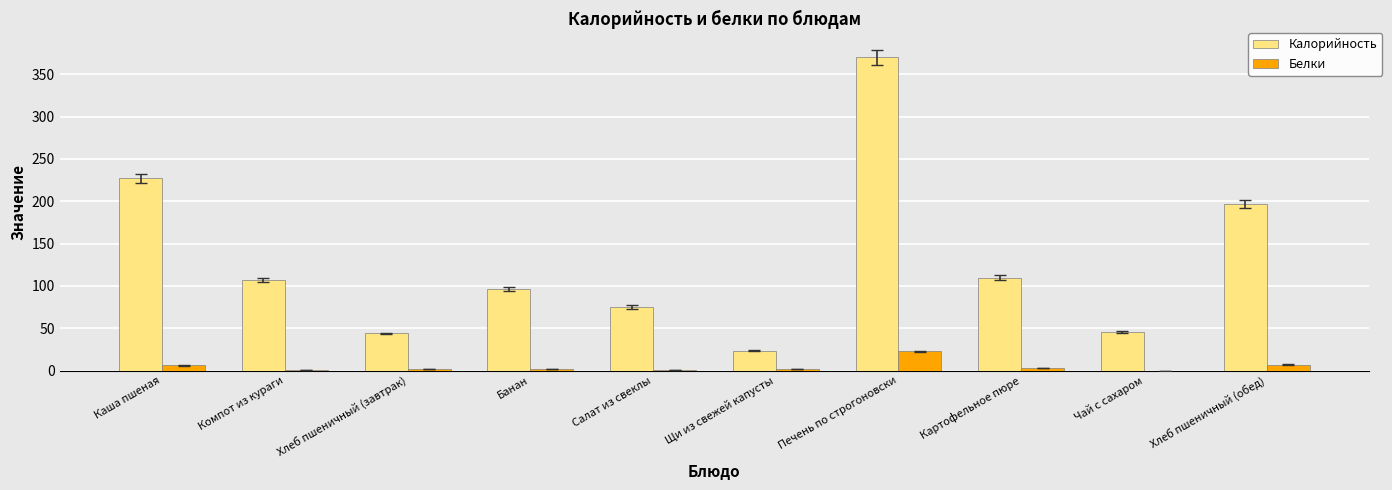

Is it true that Калорийность equals 178.1 at Компот из кураги?

False